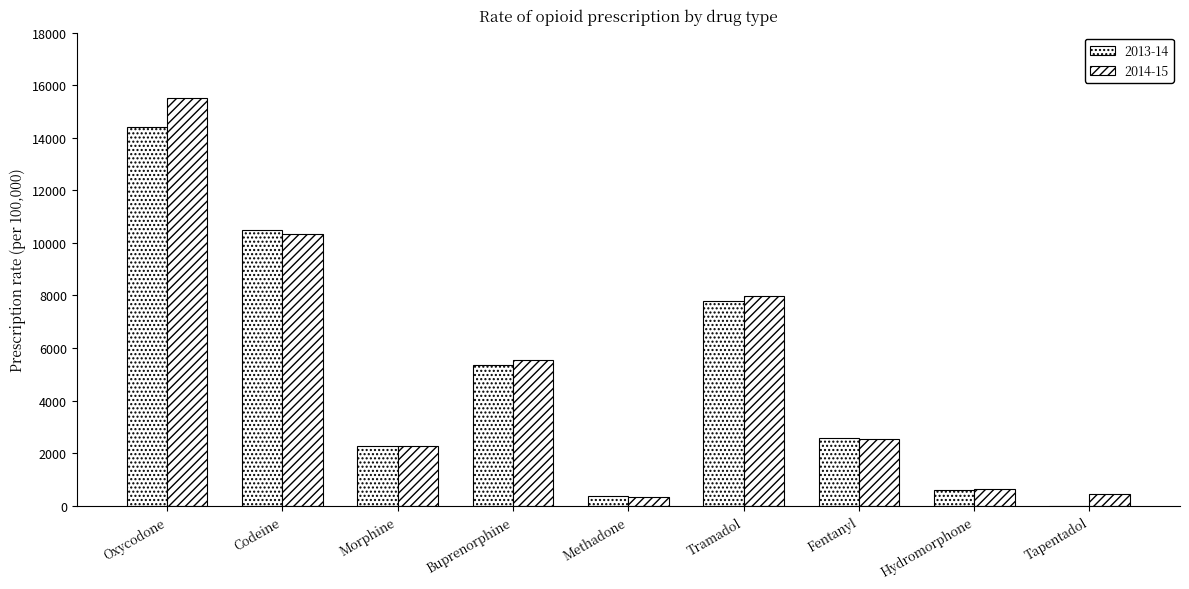

Are the bars horizontal?

No